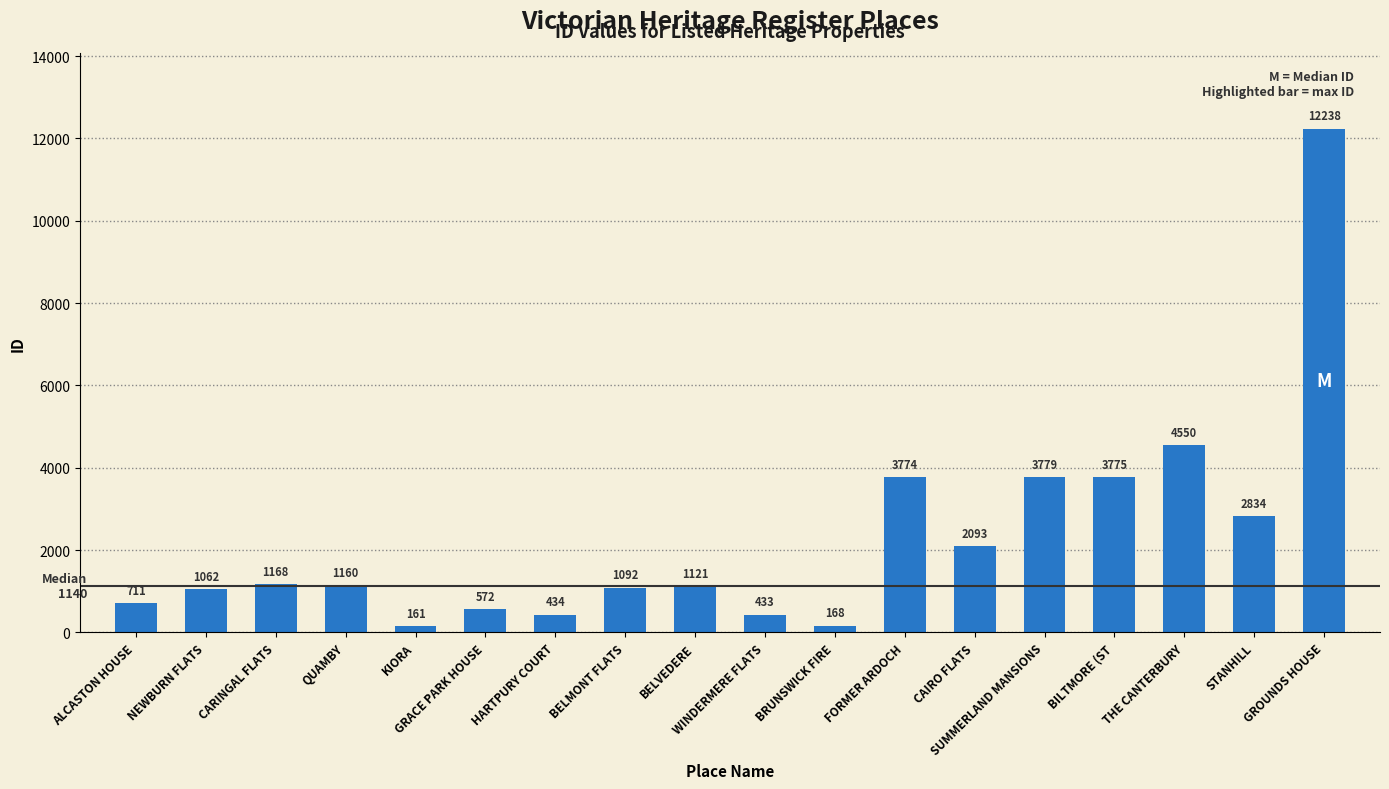

Which label corresponds to the smallest value in the chart?

KIORA